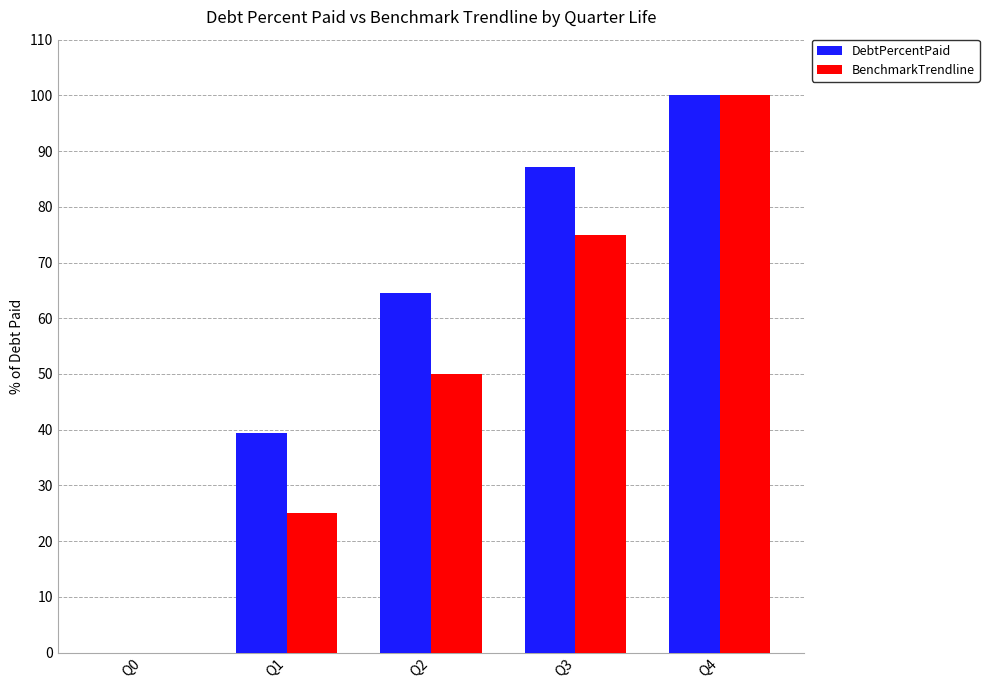

Where is DebtPercentPaid nearest to the value 50?

Q1